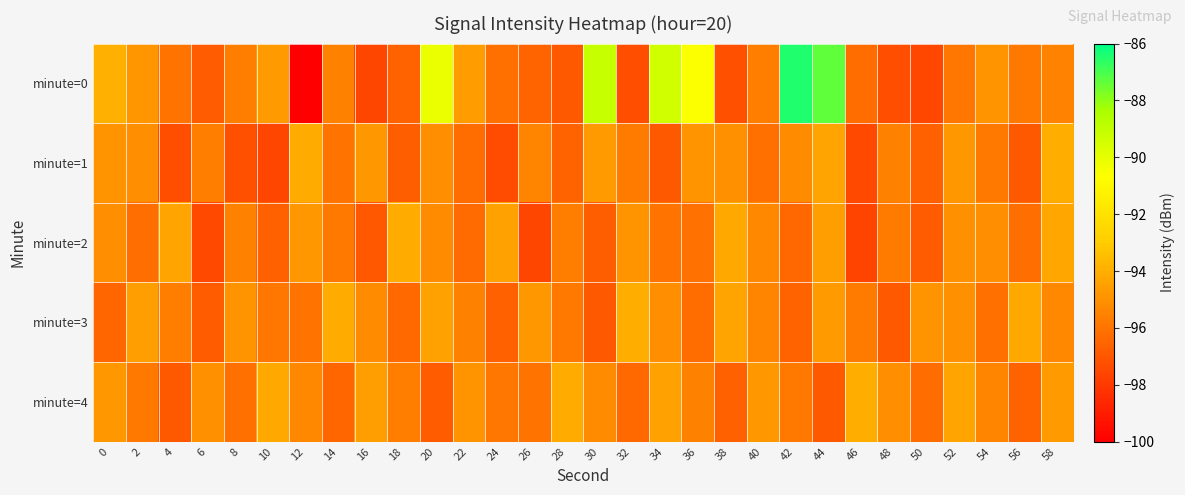

Reading left to right, what are all the values shown in this chart?

minute=0: 0=-93.9	2=-94.8	4=-96.0	6=-96.8	8=-95.6	10=-94.7	12=-100.0	14=-95.5	16=-97.6	18=-96.6	20=-90.1	22=-94.6	24=-96.1	26=-96.5	28=-96.9	30=-89.2	32=-97.3	34=-89.4	36=-90.6	38=-97.2	40=-95.6	42=-86.5	44=-87.3	46=-96.3	48=-97.3	50=-97.5	52=-95.9	54=-94.9	56=-95.9	58=-95.5
minute=1: 0=-94.9	2=-95.1	4=-97.3	6=-95.6	8=-97.3	10=-97.6	12=-94.1	14=-96.0	16=-94.8	18=-96.7	20=-95.1	22=-96.2	24=-97.3	26=-95.5	28=-96.6	30=-94.7	32=-95.8	34=-96.9	36=-94.9	38=-95.0	40=-96.1	42=-95.2	44=-94.3	46=-97.5	48=-95.6	50=-96.7	52=-94.8	54=-95.9	56=-96.9	58=-94.0
minute=2: 0=-95.1	2=-96.2	4=-94.3	6=-97.4	8=-95.6	10=-96.7	12=-94.8	14=-95.9	16=-97.0	18=-94.1	20=-95.2	22=-96.3	24=-94.4	26=-97.5	28=-95.7	30=-96.8	32=-94.9	34=-96.0	36=-96.1	38=-94.2	40=-95.3	42=-96.4	44=-94.5	46=-97.6	48=-95.8	50=-96.9	52=-95.0	54=-95.1	56=-96.2	58=-94.3
minute=3: 0=-96.5	2=-94.6	4=-95.7	6=-96.8	8=-94.9	10=-95.9	12=-96.0	14=-94.1	16=-95.2	18=-96.3	20=-94.5	22=-95.6	24=-96.7	26=-94.8	28=-95.9	30=-96.9	32=-94.0	34=-95.1	36=-96.2	38=-94.3	40=-95.5	42=-96.6	44=-94.7	46=-95.8	48=-96.9	50=-94.9	52=-95.0	54=-96.1	56=-94.2	58=-95.3
minute=4: 0=-94.8	2=-95.9	4=-96.9	6=-95.0	8=-96.1	10=-94.2	12=-95.3	14=-96.5	16=-94.6	18=-95.7	20=-96.8	22=-94.9	24=-95.9	26=-96.0	28=-94.1	30=-95.2	32=-96.3	34=-94.5	36=-95.6	38=-96.7	40=-94.8	42=-95.9	44=-96.9	46=-94.0	48=-95.1	50=-96.2	52=-94.3	54=-95.5	56=-96.6	58=-94.7